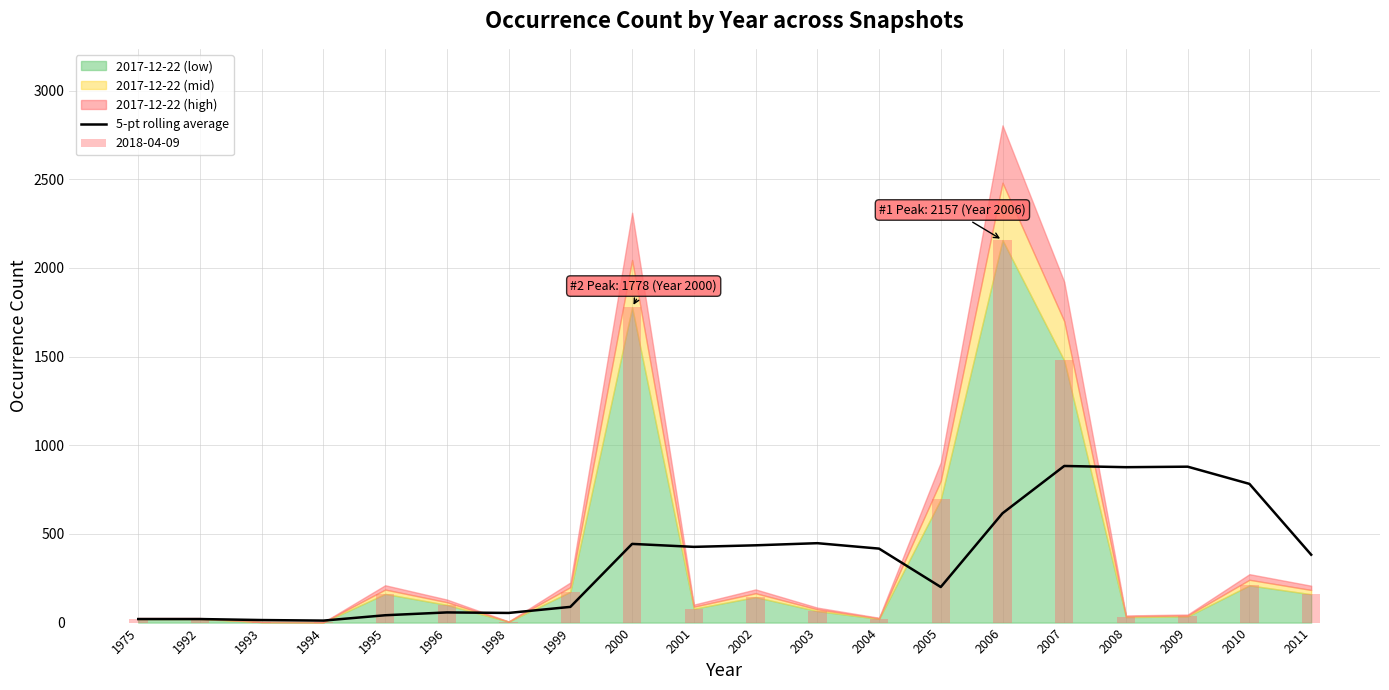

What value does the data have at 2004?

417.2